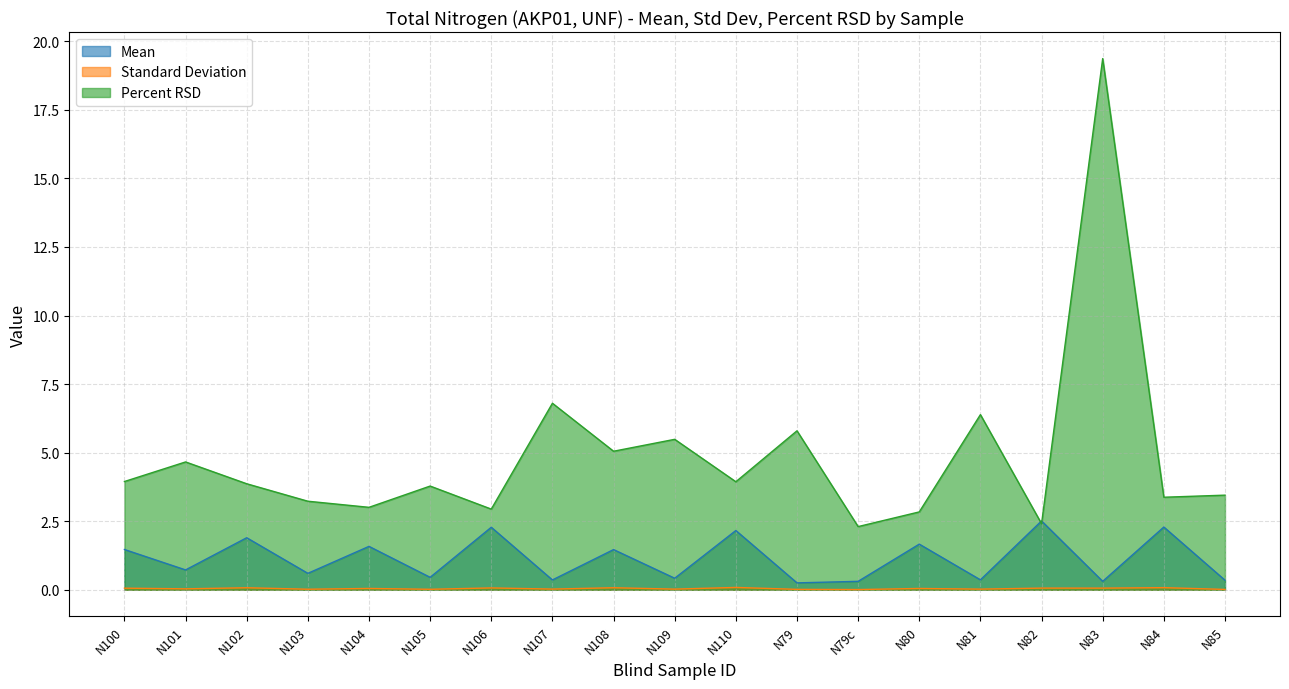

Does the chart display data point markers on the line(s)?

No